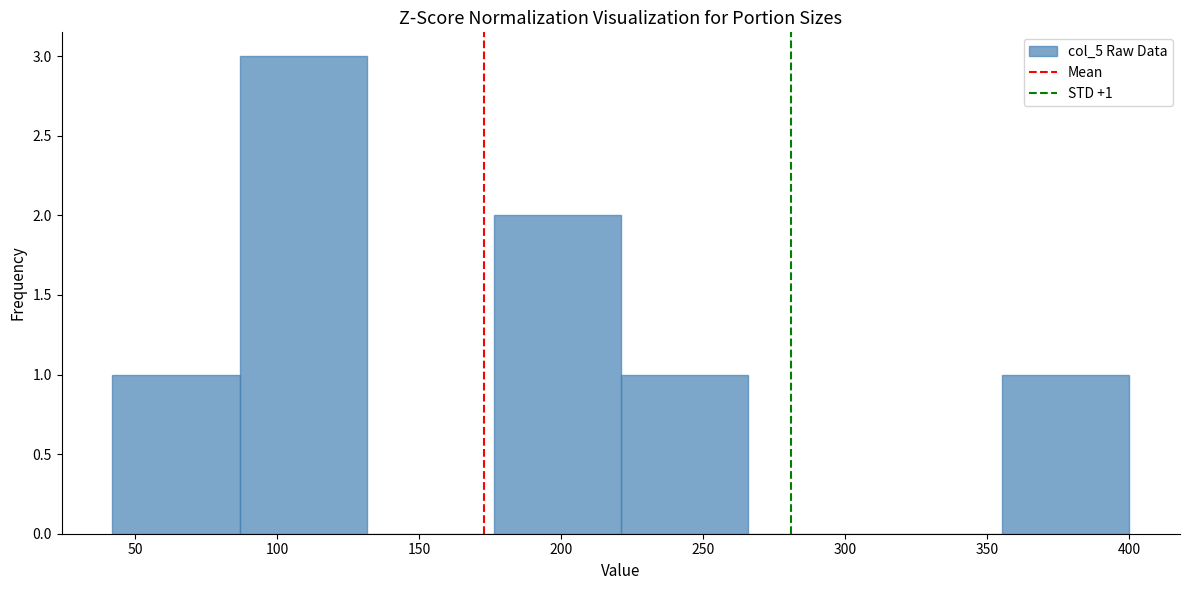

Which range on the x-axis has the tallest bar?

85 to 130